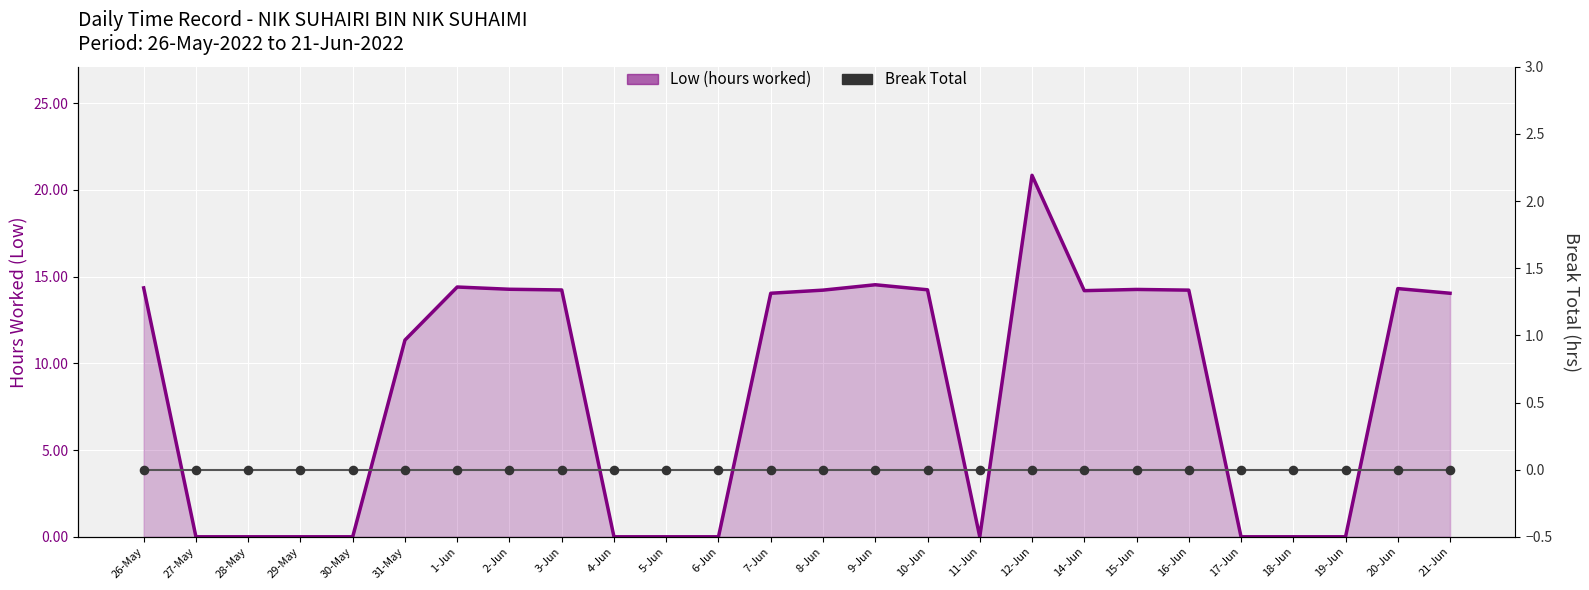

Which series has the widest spread of Y values?

Low (hours worked)